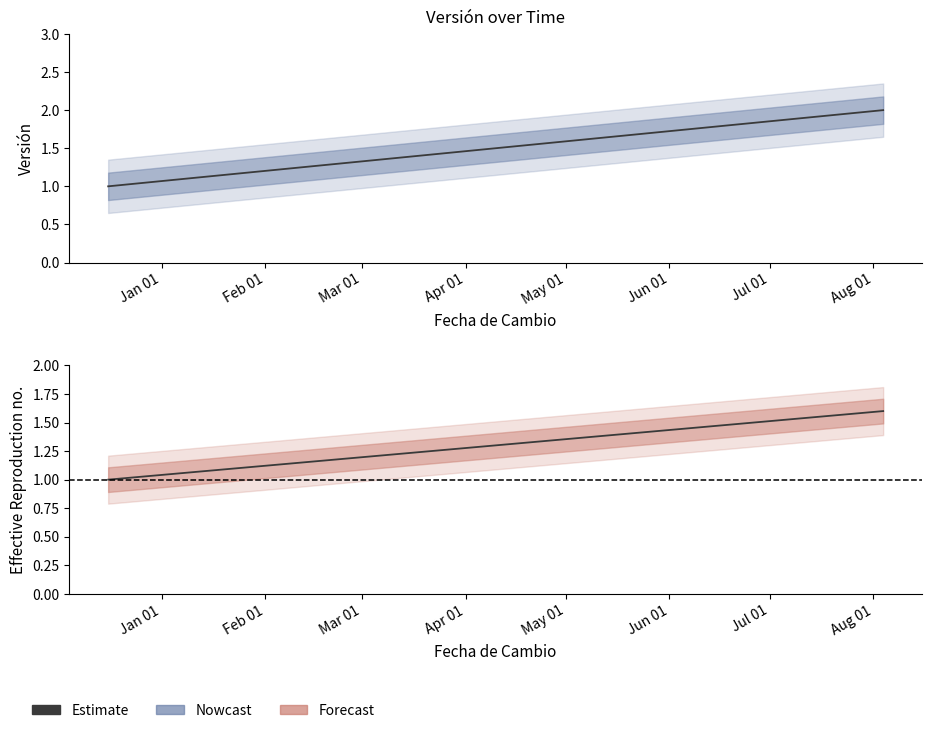

Which category has the lowest value across all series?

Jan 01